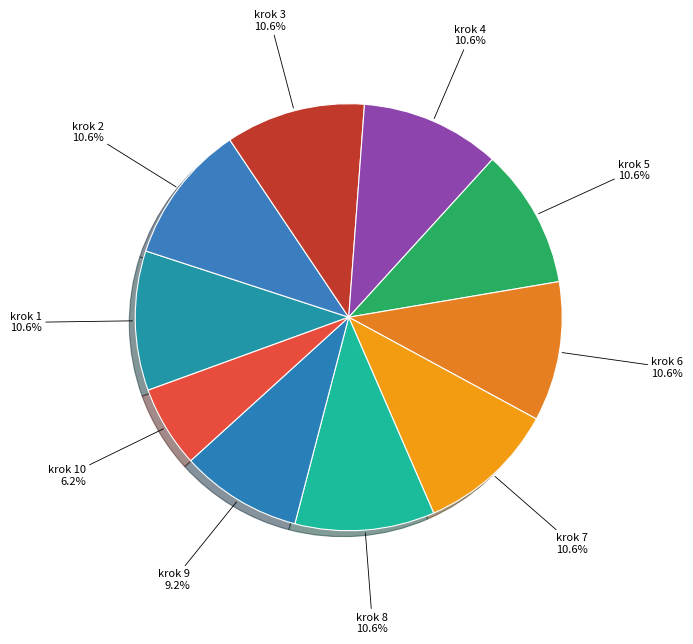

True or false: krok 8 accounts for 23% of the total.

False